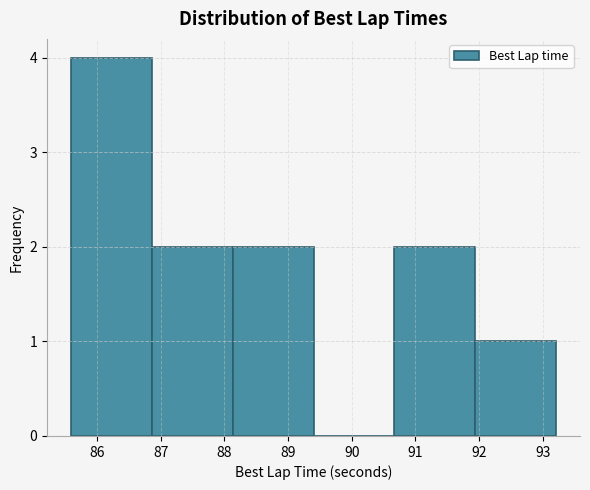

Reading left to right, list every bar in this chart as the range it spans on the x-axis followed by its height. Neither the bar edges nor the heights are printed on the chart, so give them approximately, as read against the axes.

85.6 to 86.9: 4
86.9 to 88.1: 2
88.1 to 89.4: 2
89.4 to 90.7: 0
90.7 to 91.9: 2
91.9 to 93.2: 1